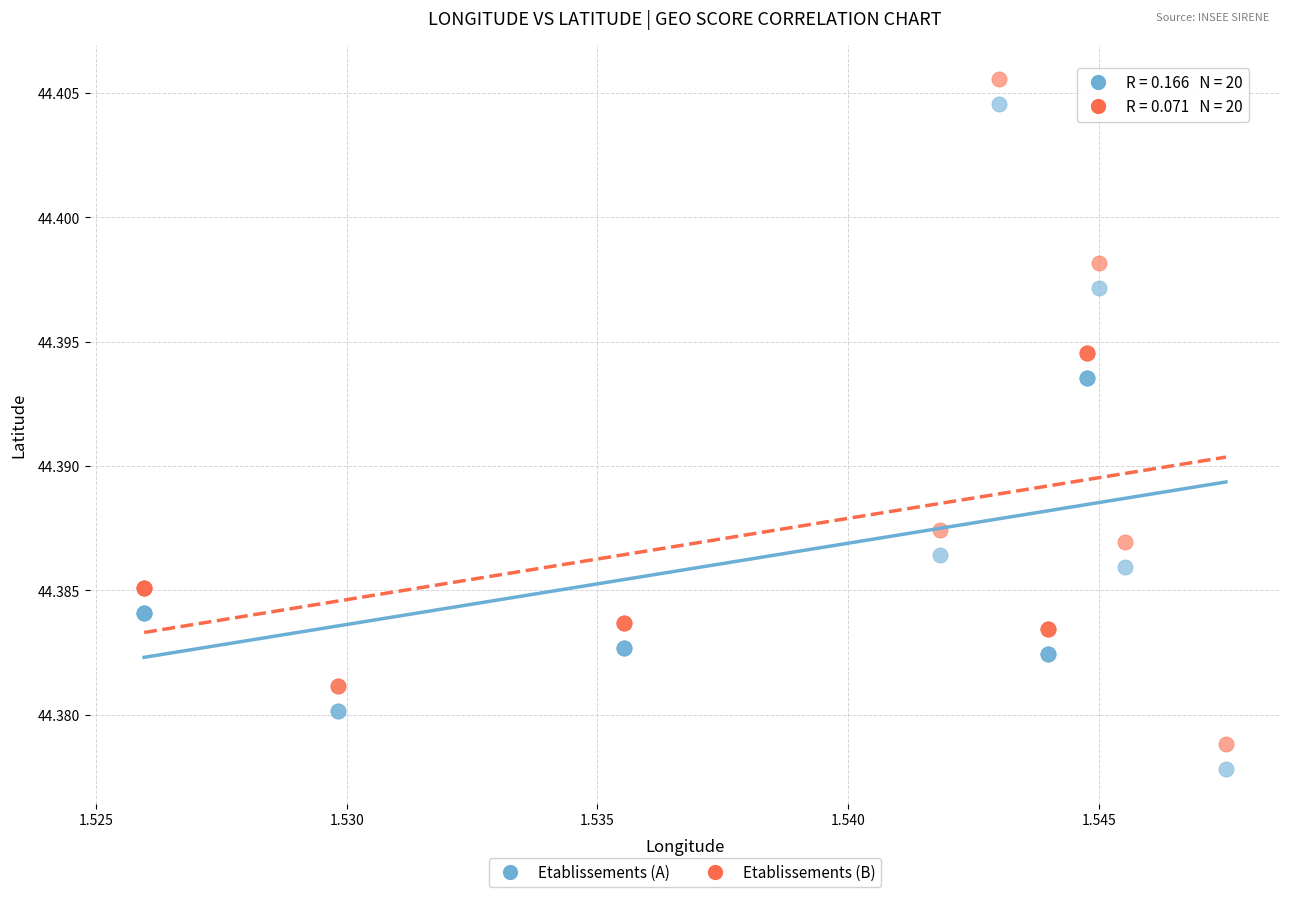

What are all the series names shown in the legend?

Etablissements (A), Etablissements (B)